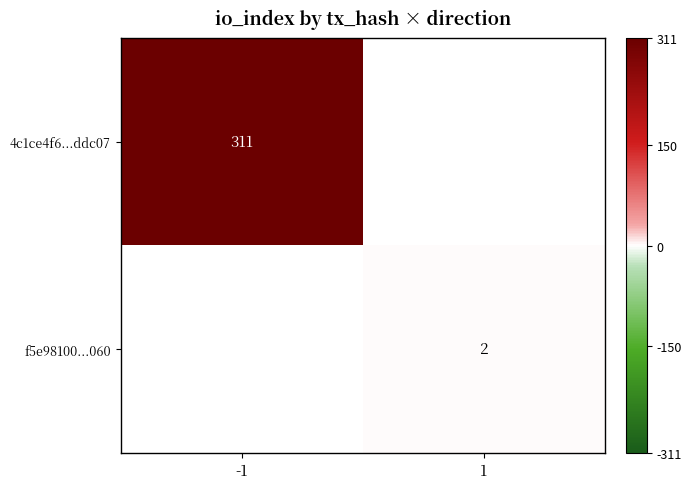

The value of f5e98100...060 at 1 is 3. True or false?

False